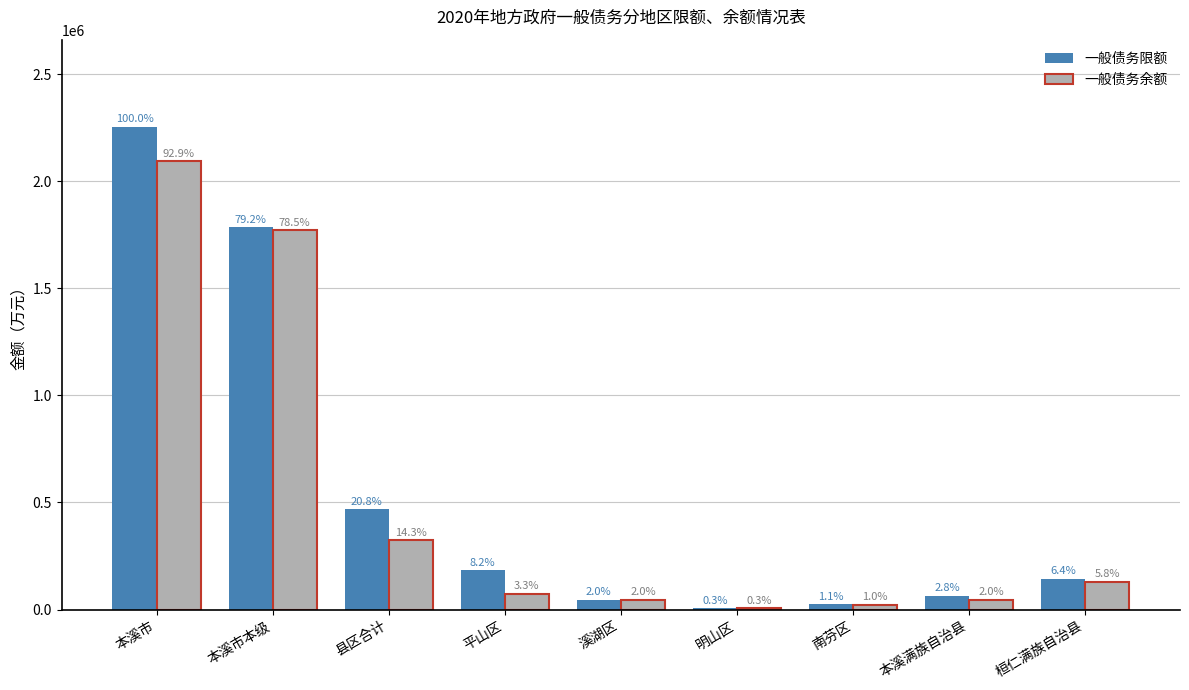

Does the chart contain stacked bars?

No